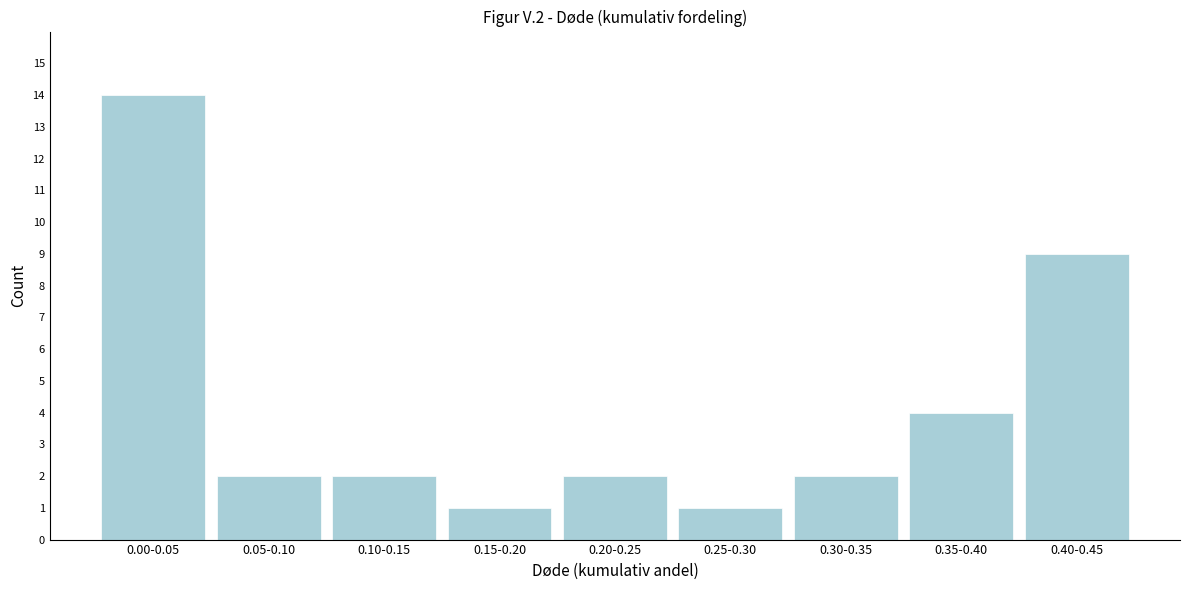

Reading left to right, transcribe all the data shown in this chart.

0.00-0.05=14	0.05-0.10=2	0.10-0.15=2	0.15-0.20=1	0.20-0.25=2	0.25-0.30=1	0.30-0.35=2	0.35-0.40=4	0.40-0.45=9